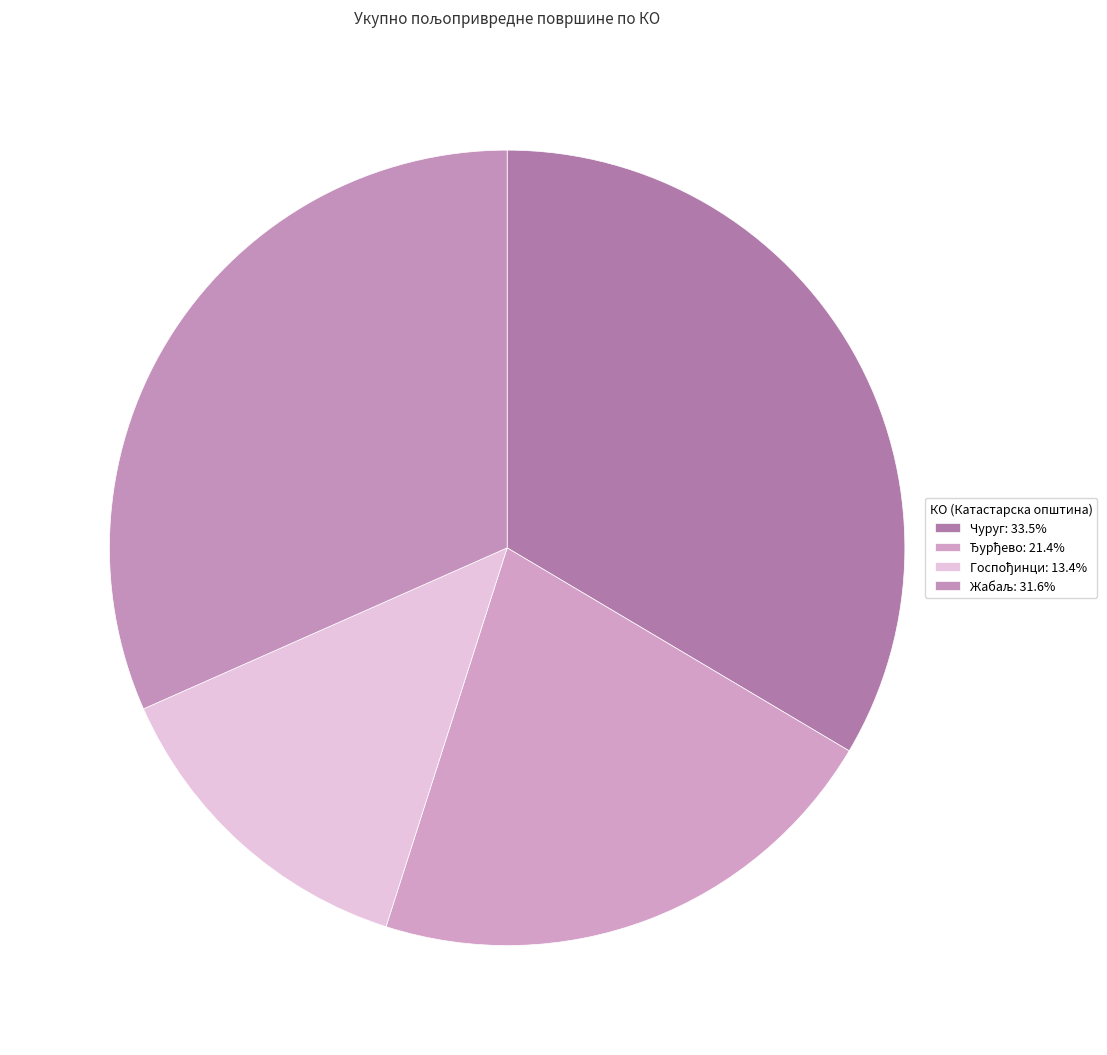

Count the number of slices in the pie.

4